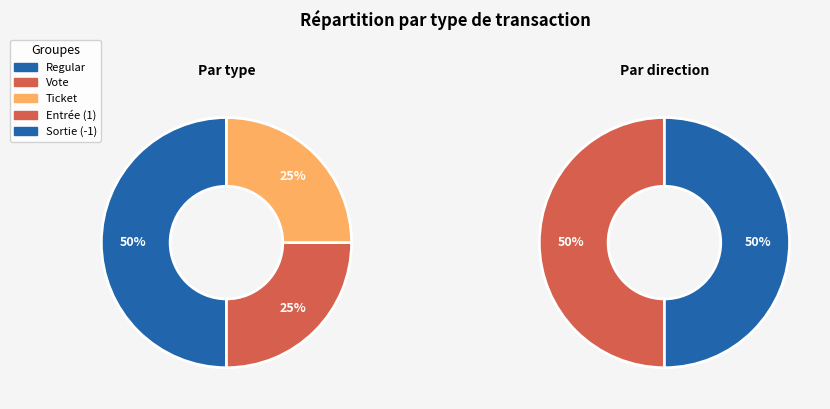

What is the largest slice in the pie chart?

Regular